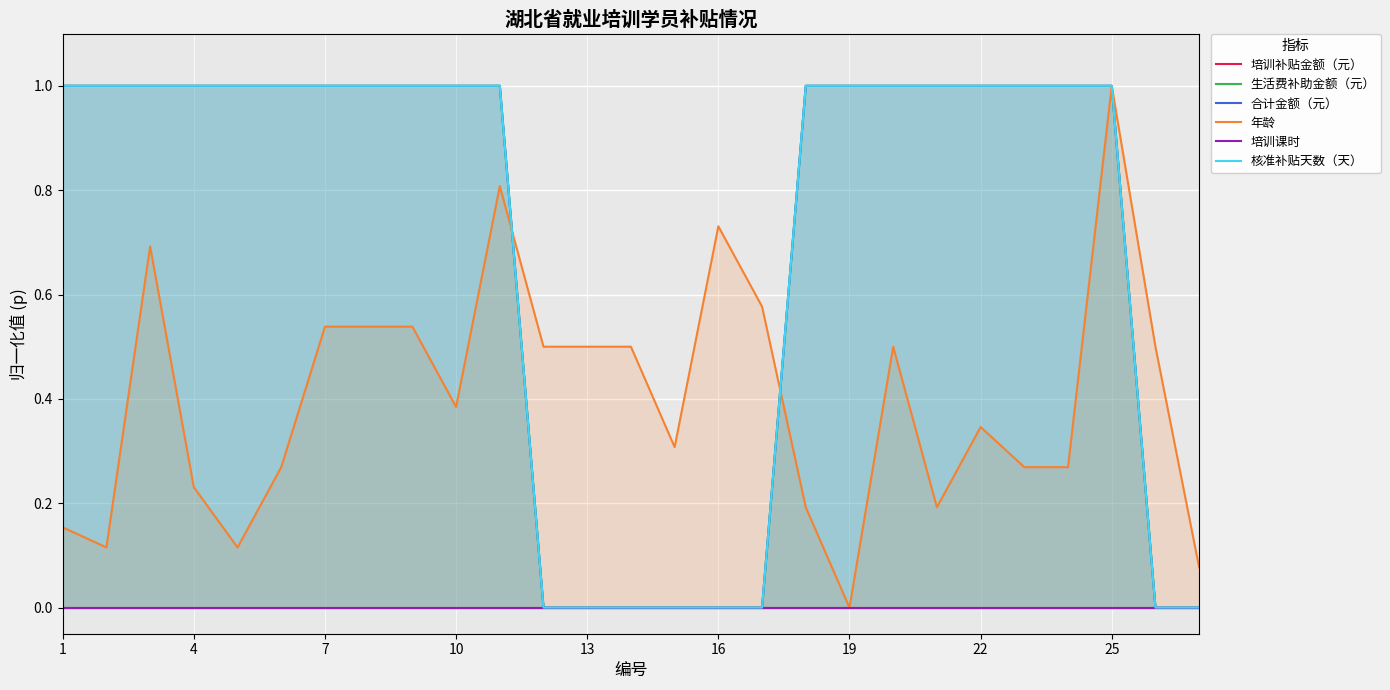

What is the maximum value for 生活费补助金额（元）?

1.0